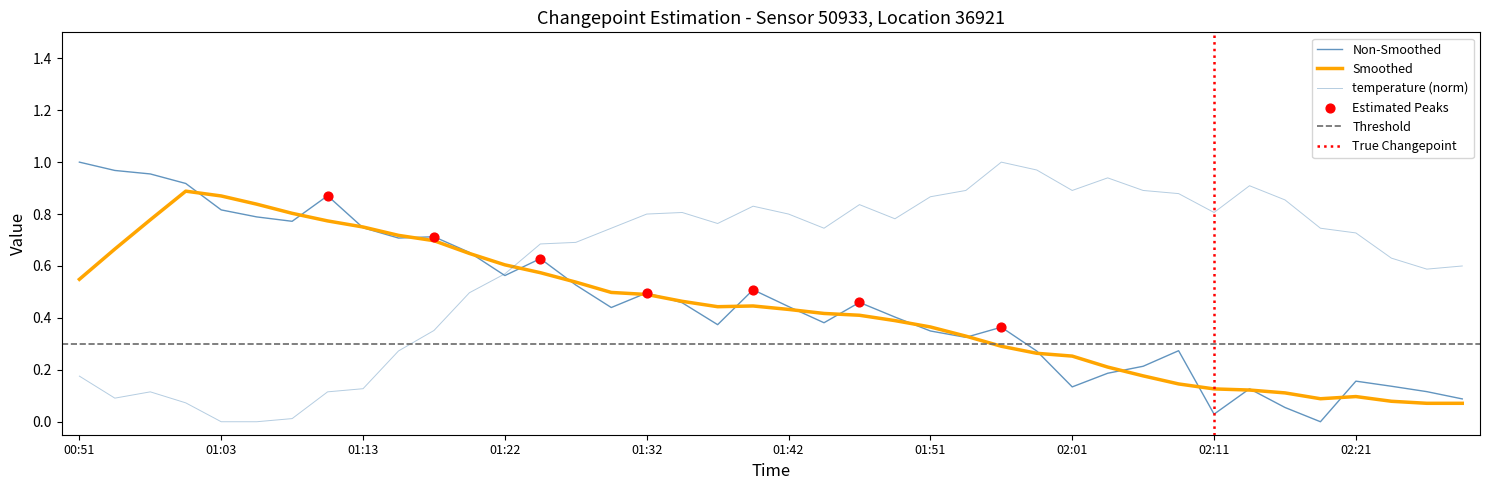

Is the value of temperature at 28 greater than the value of pressure at 19?

Yes